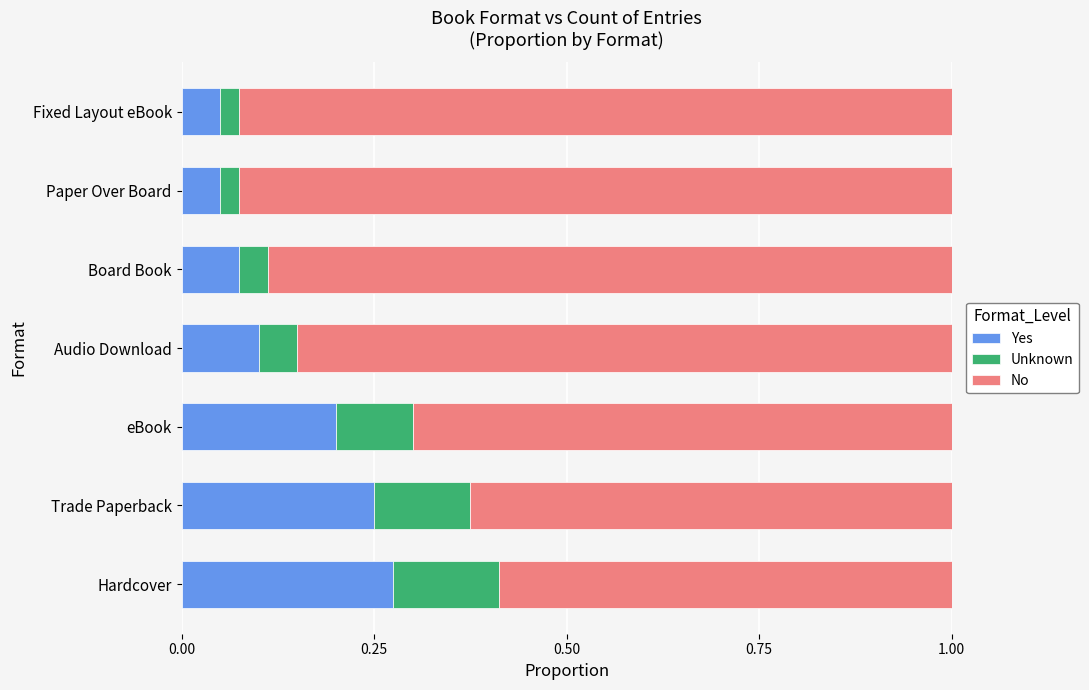

What is the total value across all series at Fixed Layout eBook?

1.0